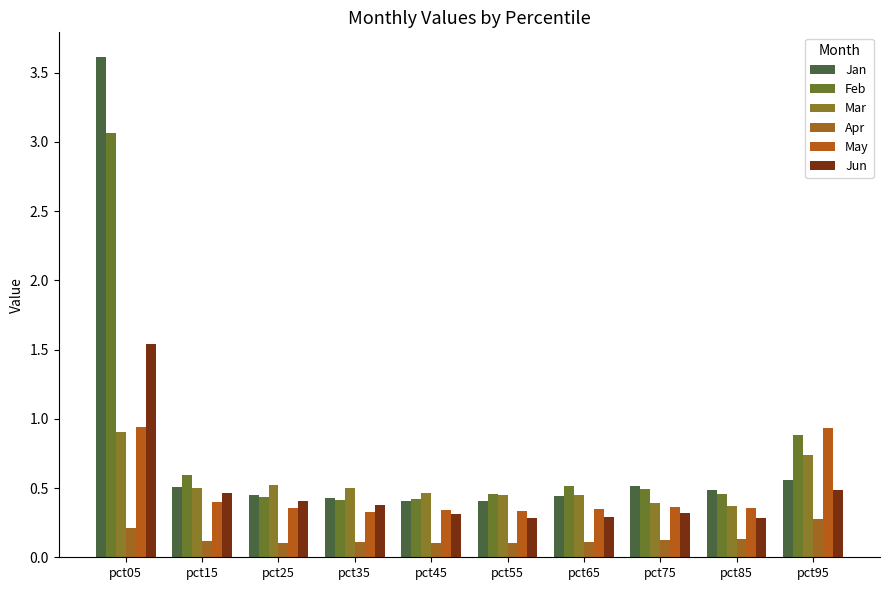

Which category has the lowest value in the Jun series?

pct55